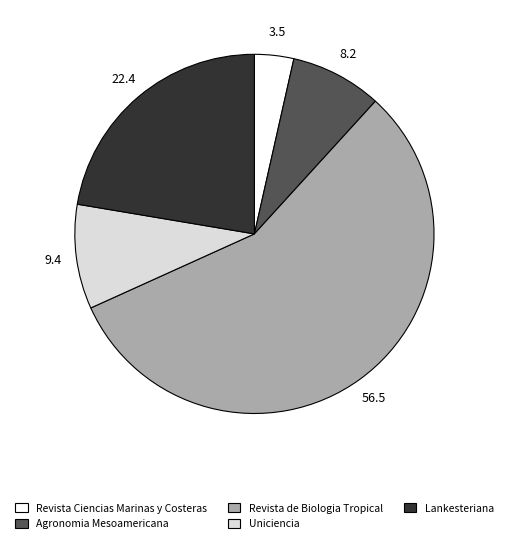

Is the sum of Uniciencia and Revista Ciencias Marinas y Costeras greater than half?

No